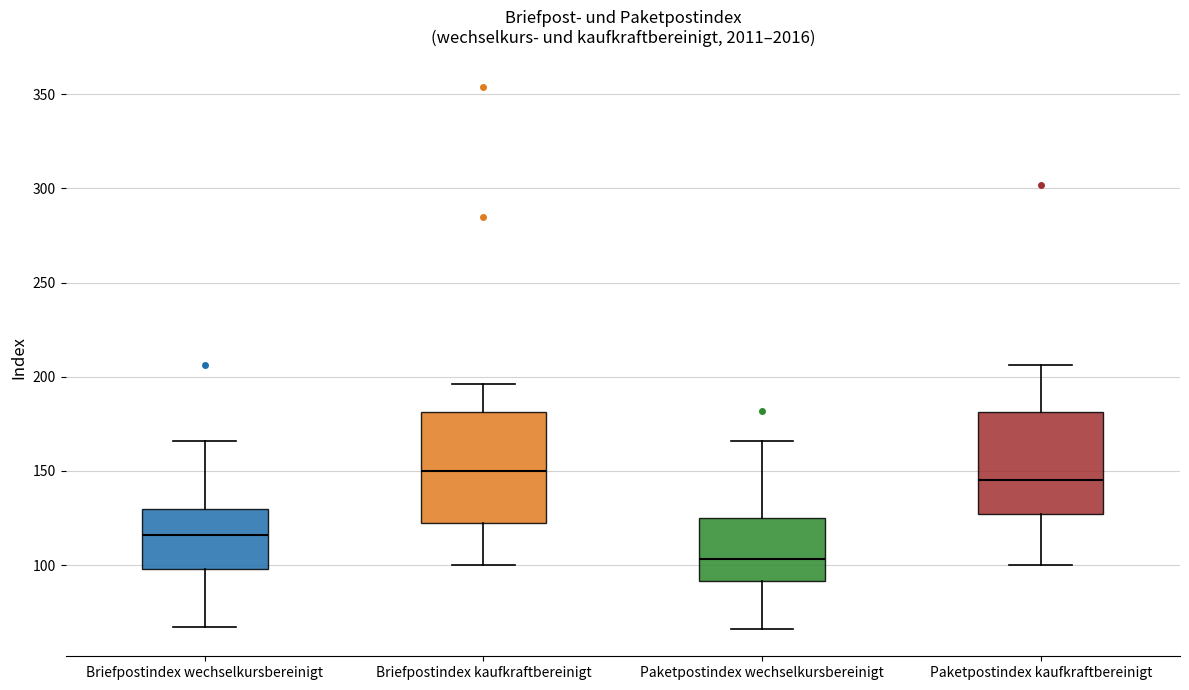

Where does the lower whisker of the box for Briefpostindex kaufkraftbereinigt end on the y-axis? The values are not printed on the chart, so give them approximately, as read against the axis.

100